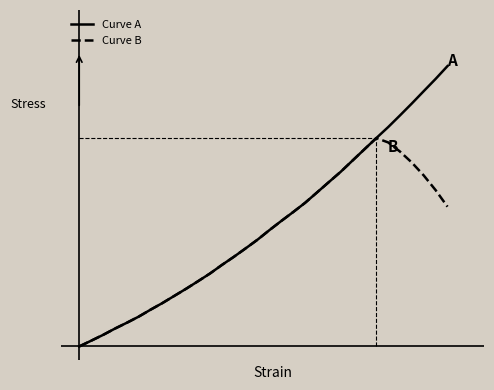

Which series has the largest range (max minus min)?

Curve A